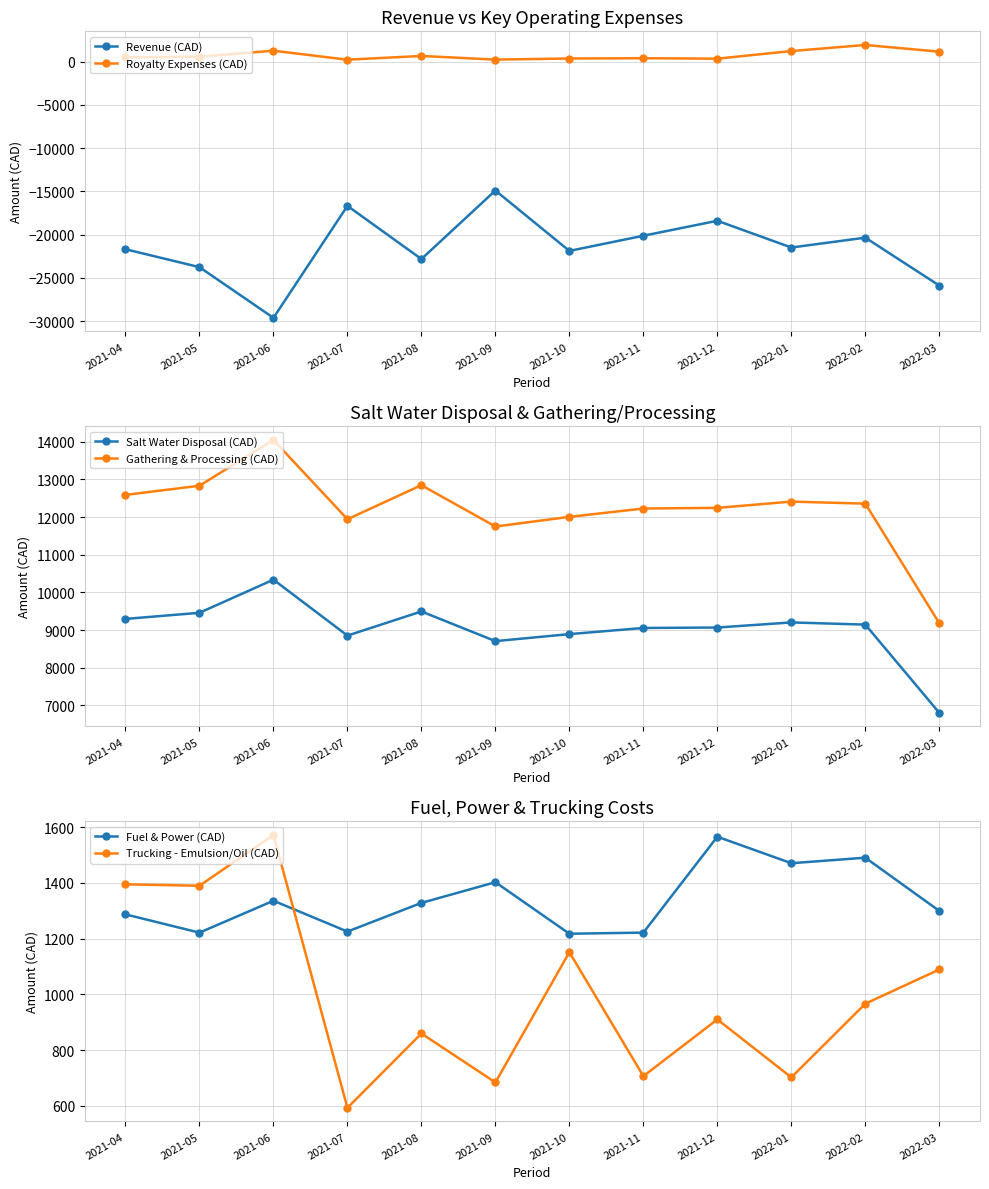

What are all the series names shown in the legend?

Revenue (CAD), Royalty Expenses (CAD), Salt Water Disposal (CAD), Gathering & Processing (CAD), Fuel & Power (CAD), Trucking - Emulsion/Oil (CAD)